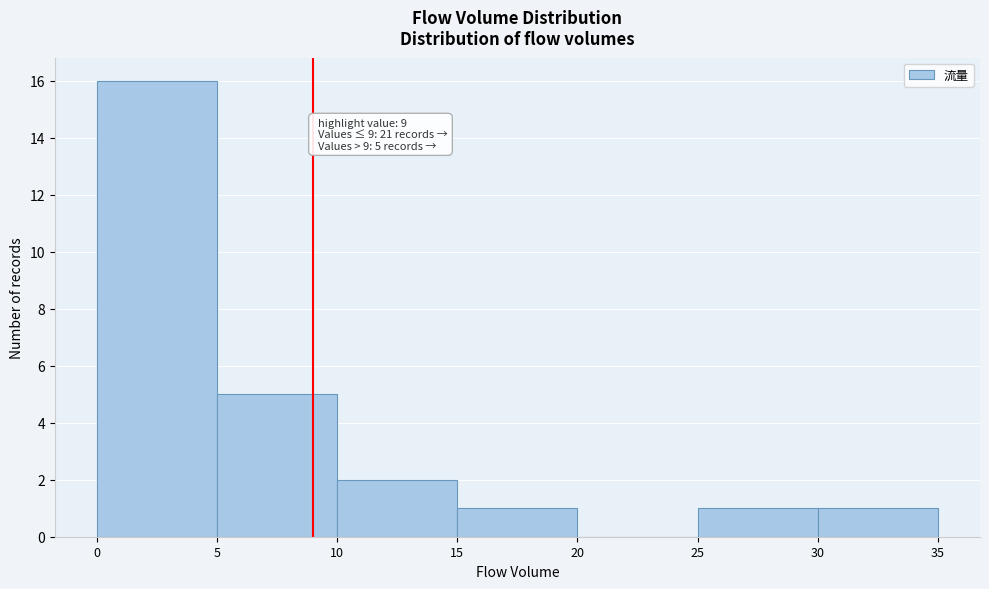

Over which range of the x-axis is the bar tallest?

0 to 5